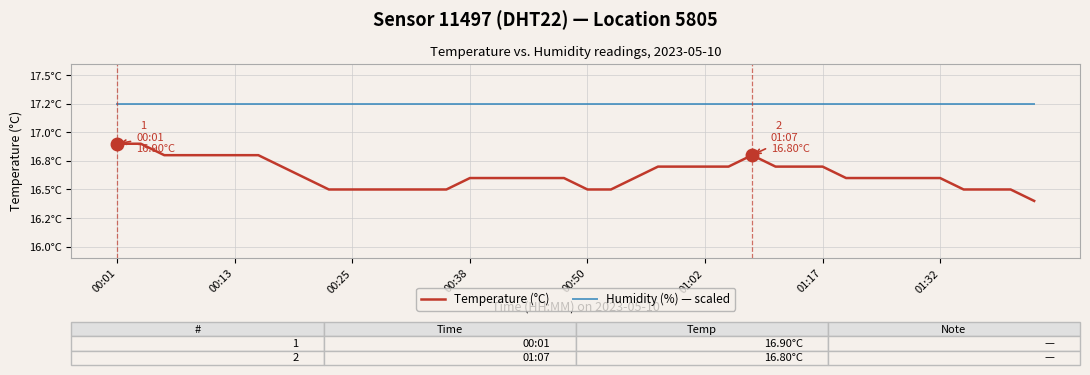

Reading left to right, extract all data points from this chart.

Temperature (°C): 16.9	16.9	16.8	16.8	16.8	16.8	16.8	16.7	16.6	16.5	16.5	16.5	16.5	16.5	16.5	16.6	16.6	16.6	16.6	16.6	16.5	16.5	16.6	16.7	16.7	16.7	16.7	16.8	16.7	16.7	16.7	16.6	16.6	16.6	16.6	16.6	16.5	16.5	16.5	16.4
Humidity (%) — scaled: 17.3	17.3	17.3	17.3	17.3	17.3	17.3	17.3	17.3	17.3	17.3	17.3	17.3	17.3	17.3	17.3	17.3	17.3	17.3	17.3	17.3	17.3	17.3	17.3	17.3	17.3	17.3	17.3	17.3	17.3	17.3	17.3	17.3	17.3	17.3	17.3	17.3	17.3	17.3	17.3